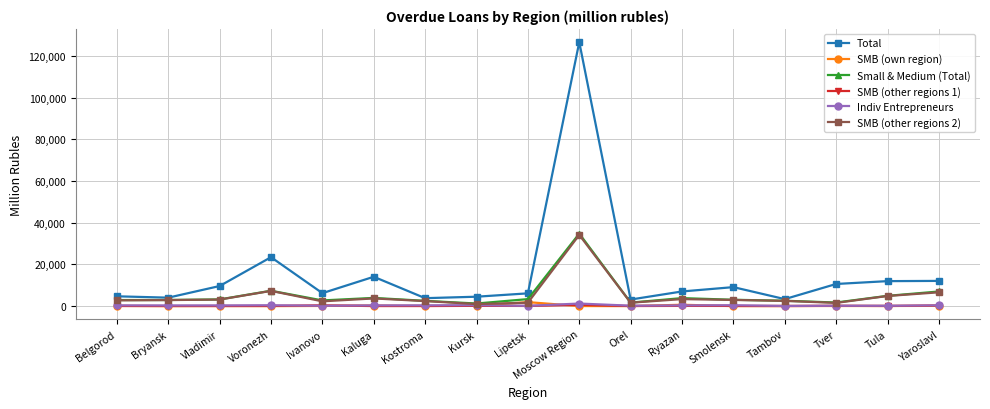

At which category is the sum across all series the highest?

Moscow Region